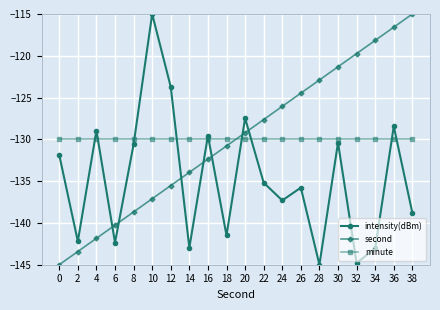

What is the total value across all series at 18?

-402.3